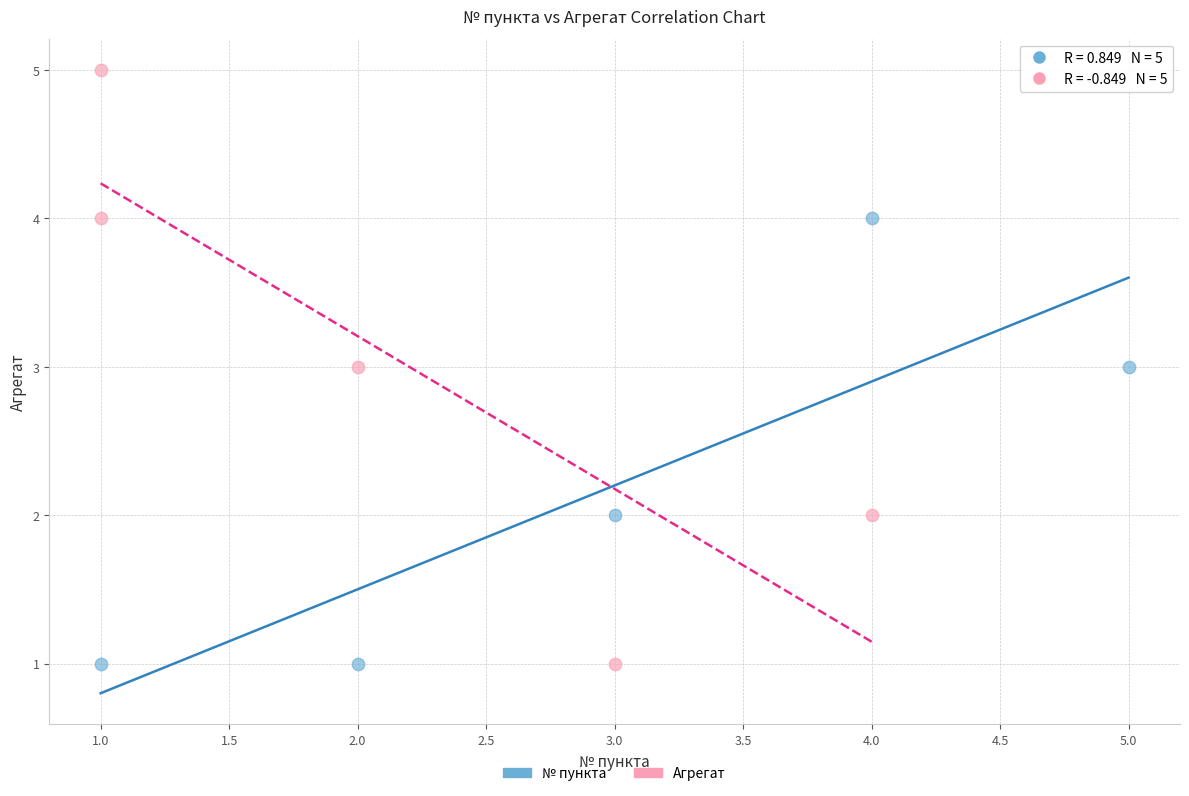

Which series reaches the maximum Y coordinate?

Агрегат